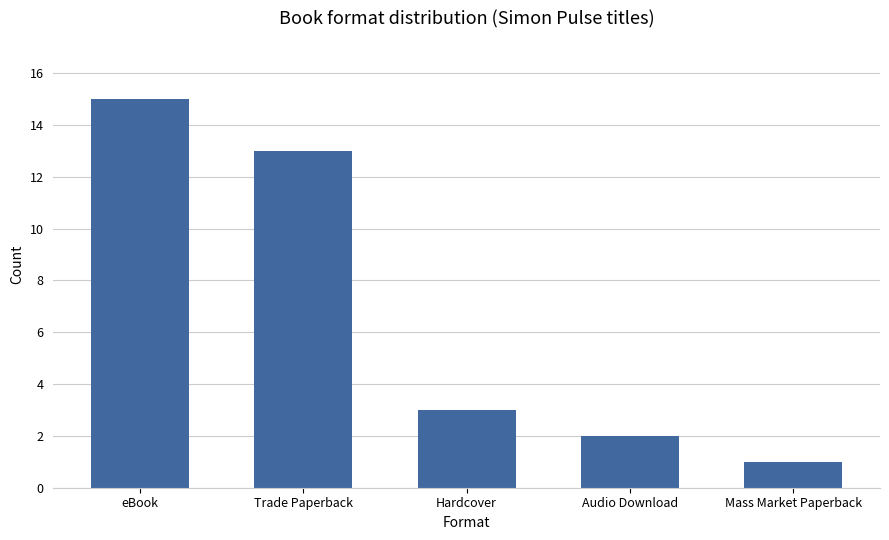

What is the label of the 4th bar from the left?

Audio Download